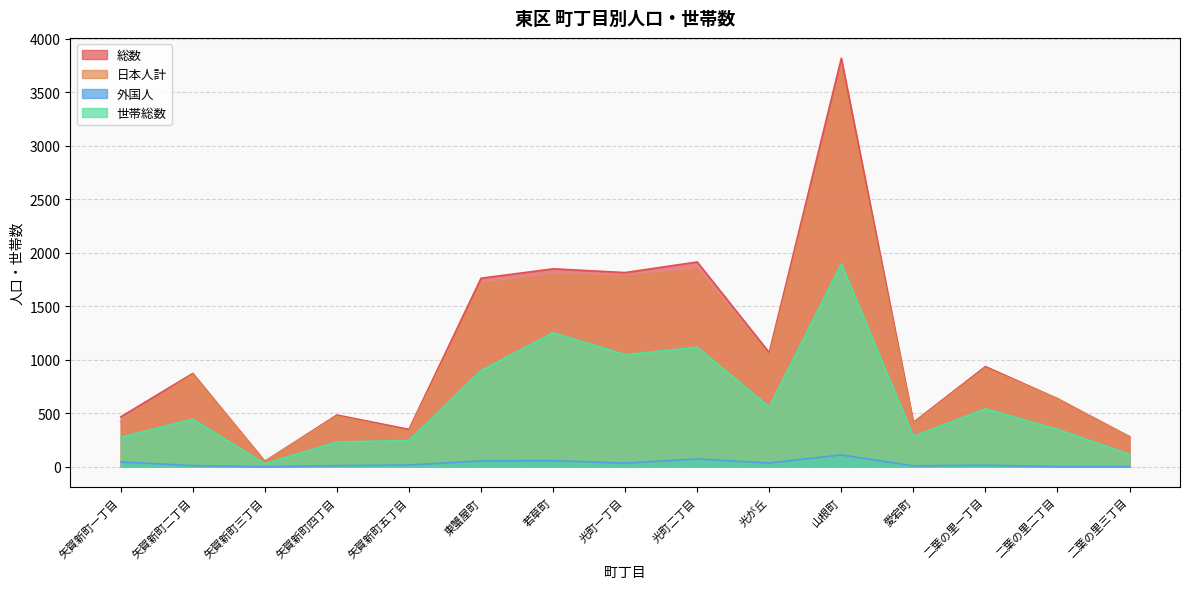

Between 二葉の里一丁目 and 光町一丁目, which is larger?

光町一丁目